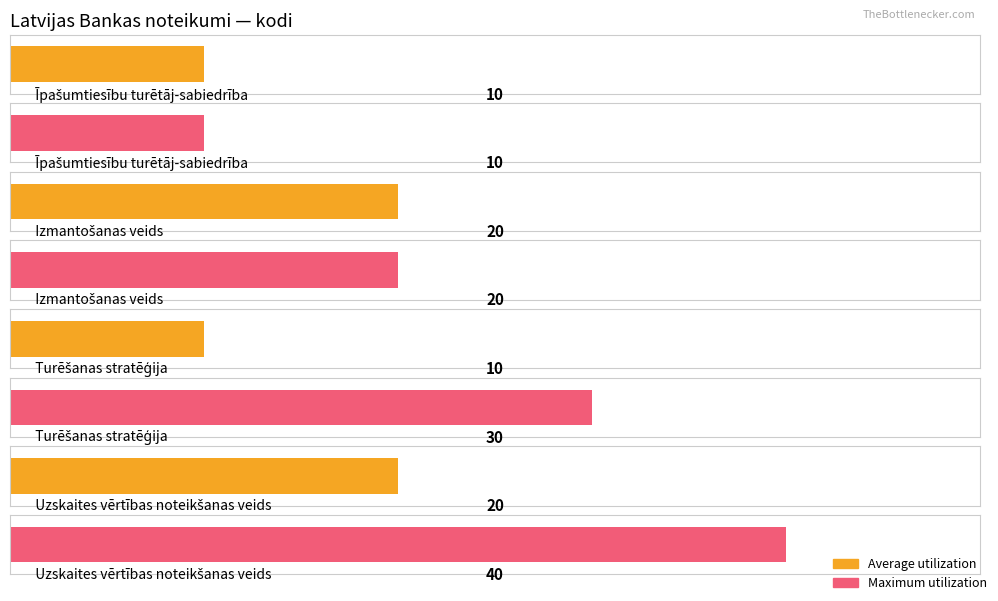

At which label does Average utilization reach its peak?

Izmantošanas veids